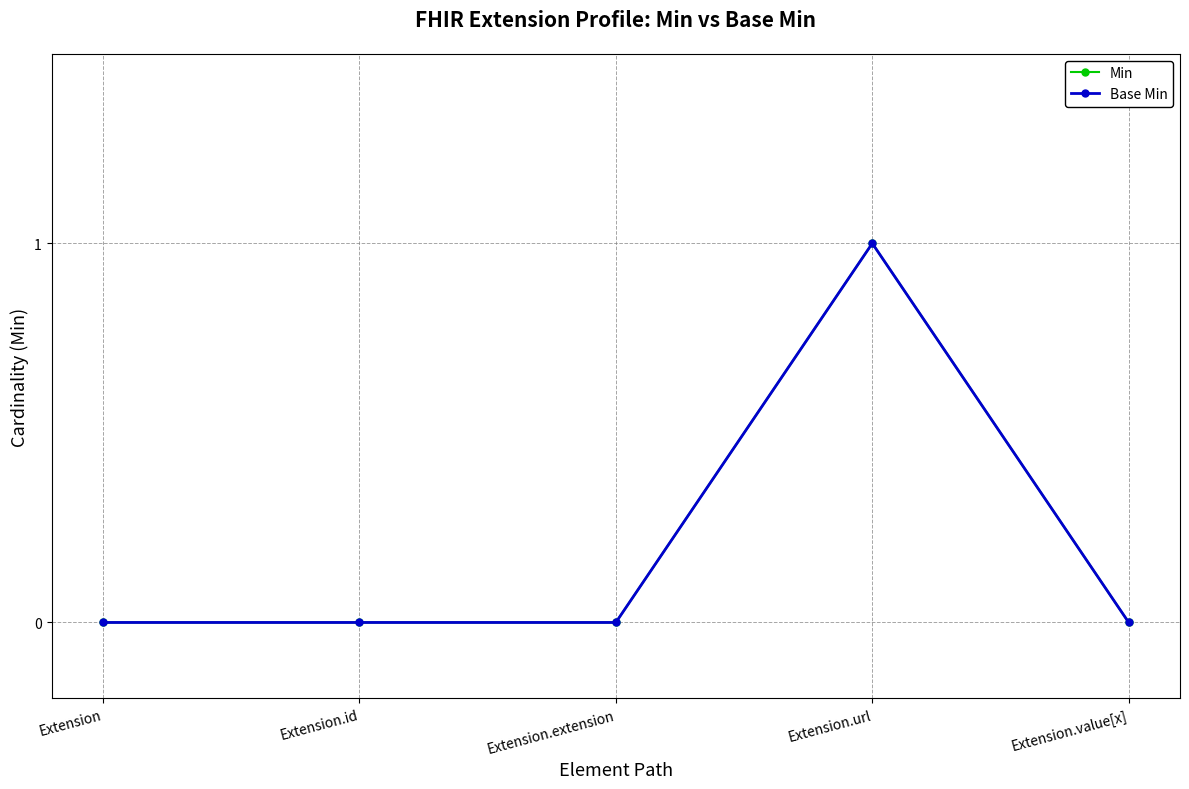

Reading right to left, what are all the values shown in this chart?

Min: 0	1	0	0	0
Base Min: 0	1	0	0	0